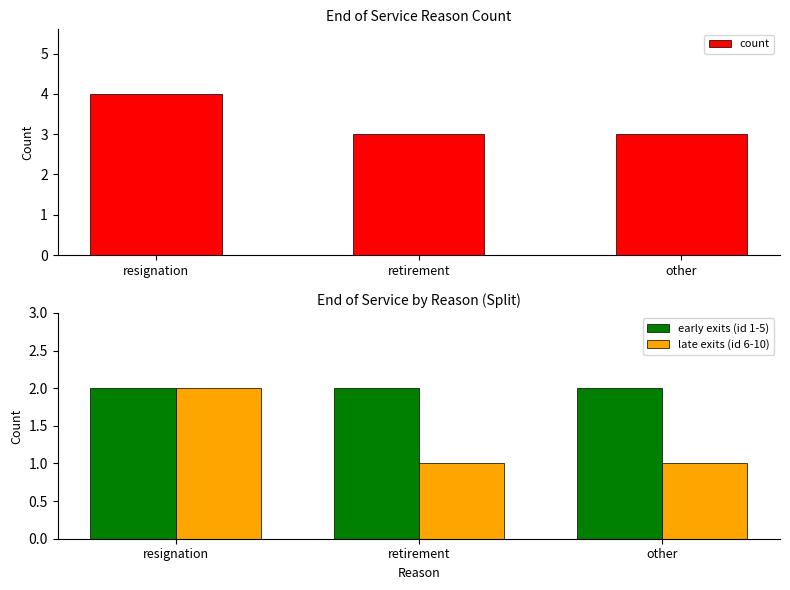

How many bars are there in total?

9